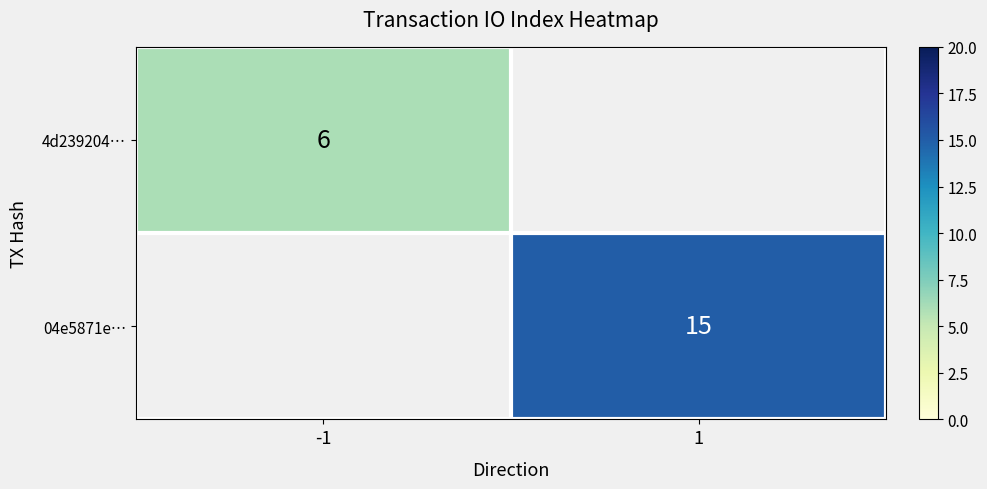

How many data points does each series have?

2